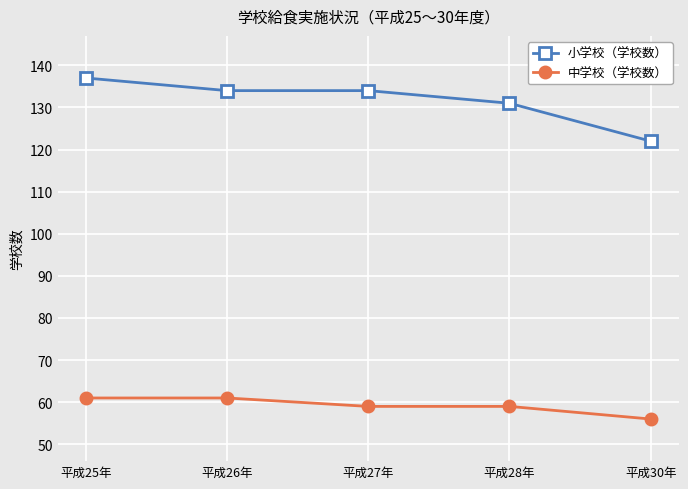

Is the value of 小学校（学校数） at 平成28年 greater than the value of 中学校（学校数） at 平成26年?

Yes